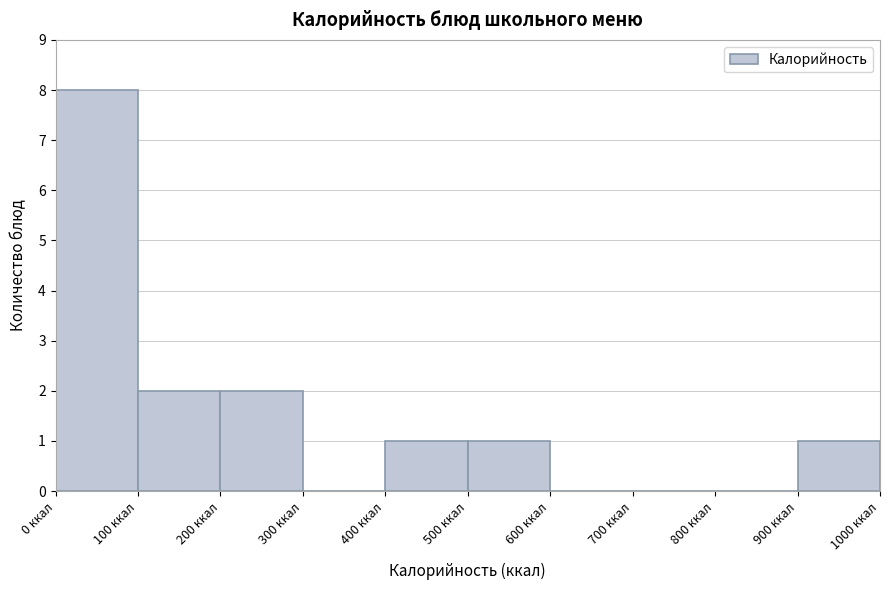

Reading left to right, transcribe this chart: for each bar, give the range it covers on the x-axis and its height. The values are not printed on the chart, so give them approximately, as read against the axis.

0 to 100: 8
100 to 200: 2
200 to 300: 2
300 to 400: 0
400 to 500: 1
500 to 600: 1
600 to 700: 0
700 to 800: 0
800 to 900: 0
900 to 1000: 1